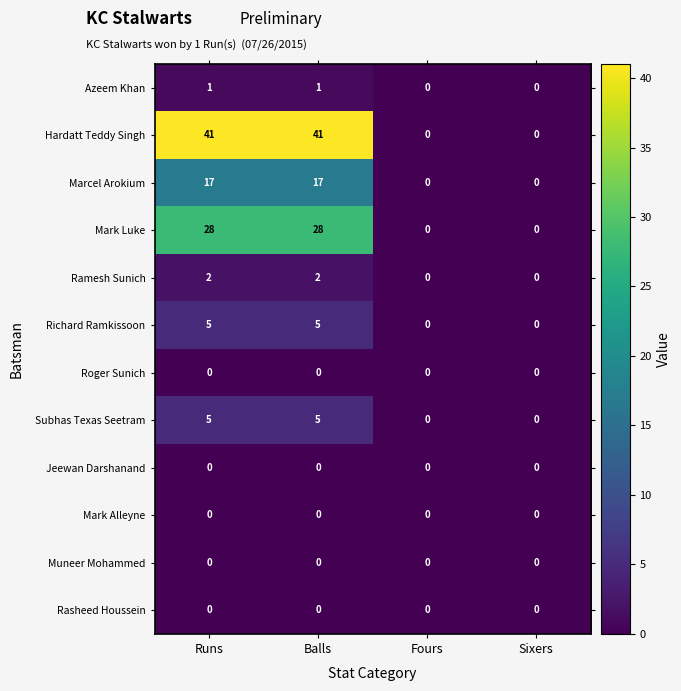

How many Hardatt Teddy Singh values are between 0 and 41?

4